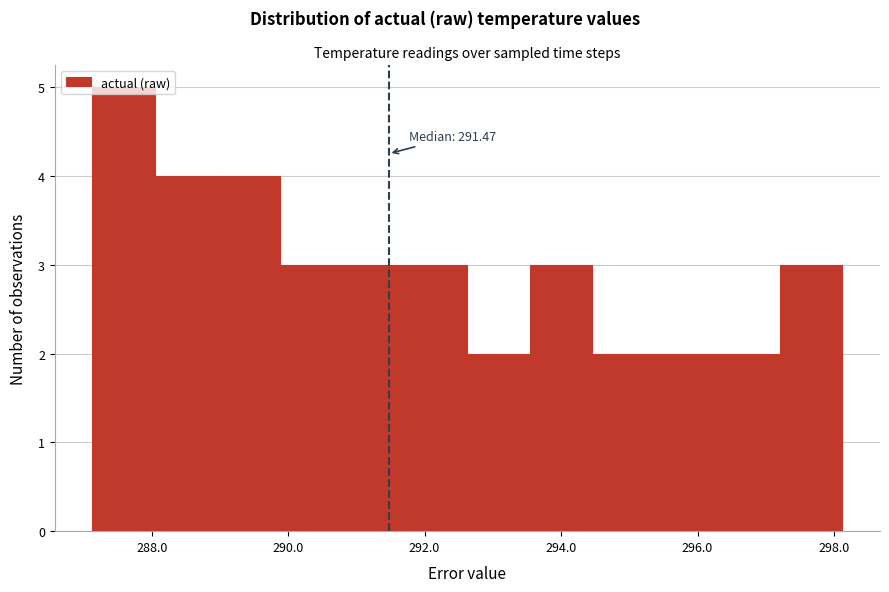

Over which range of the x-axis is the bar tallest?

287.2 to 288.0